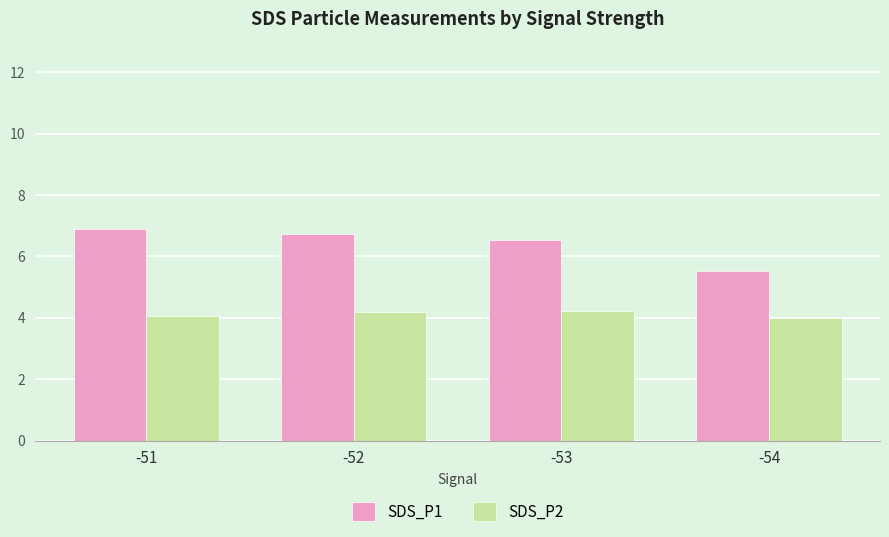

What is the smallest value displayed?

4.0